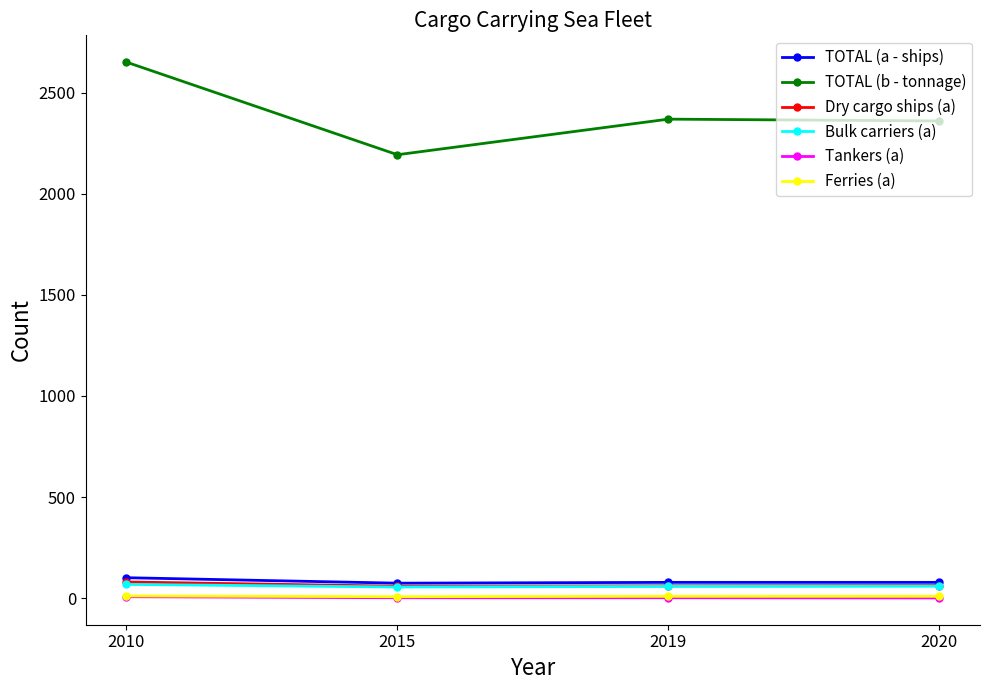

What is the minimum value for Tankers (a)?

1